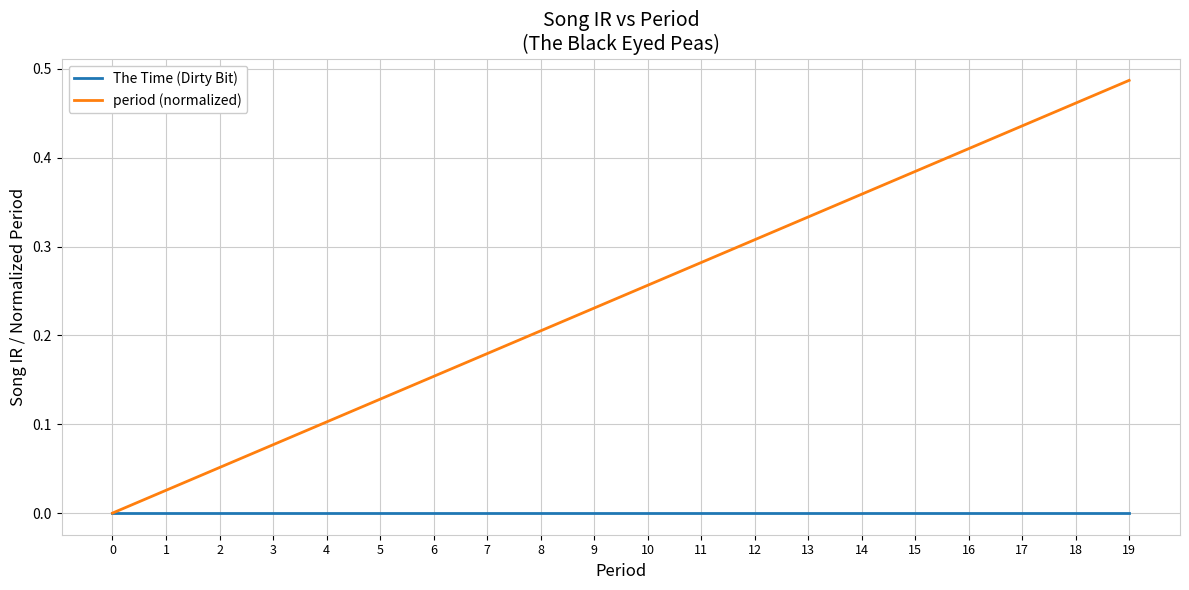

Rank the series at 16 from lowest to highest value.

The Time (Dirty Bit), period (normalized)